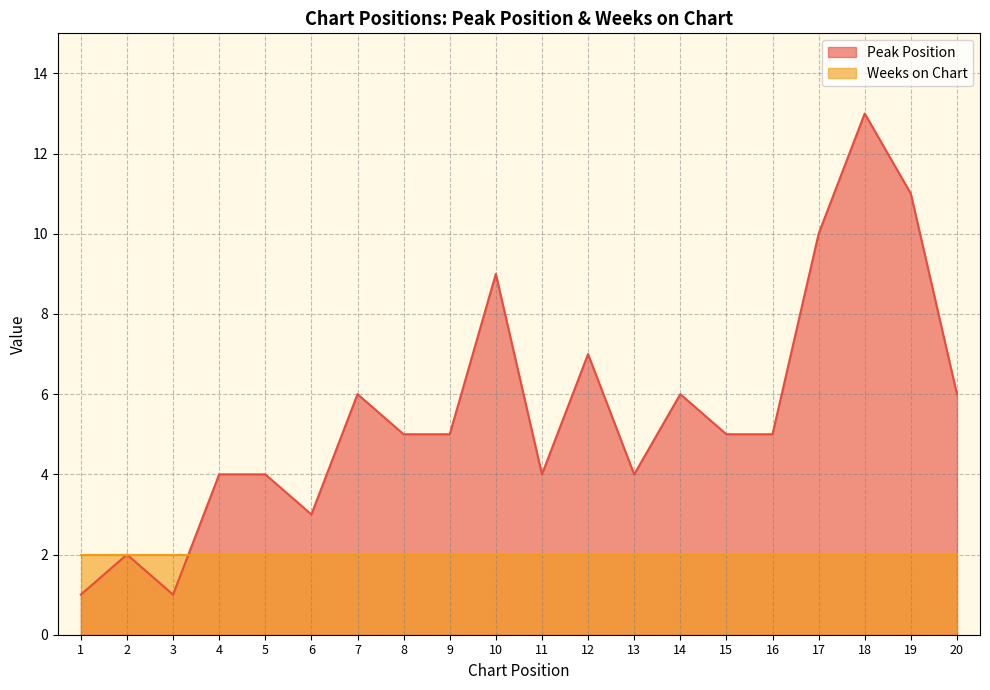

The value at 8 is 8. True or false?

False